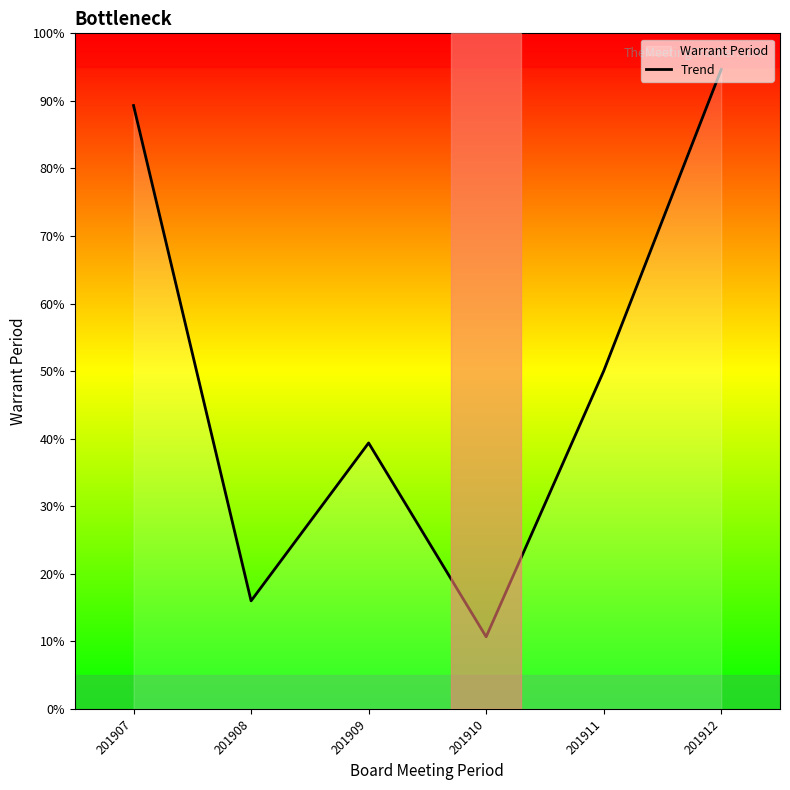

Between 201907 and 201911, which is larger?

201907